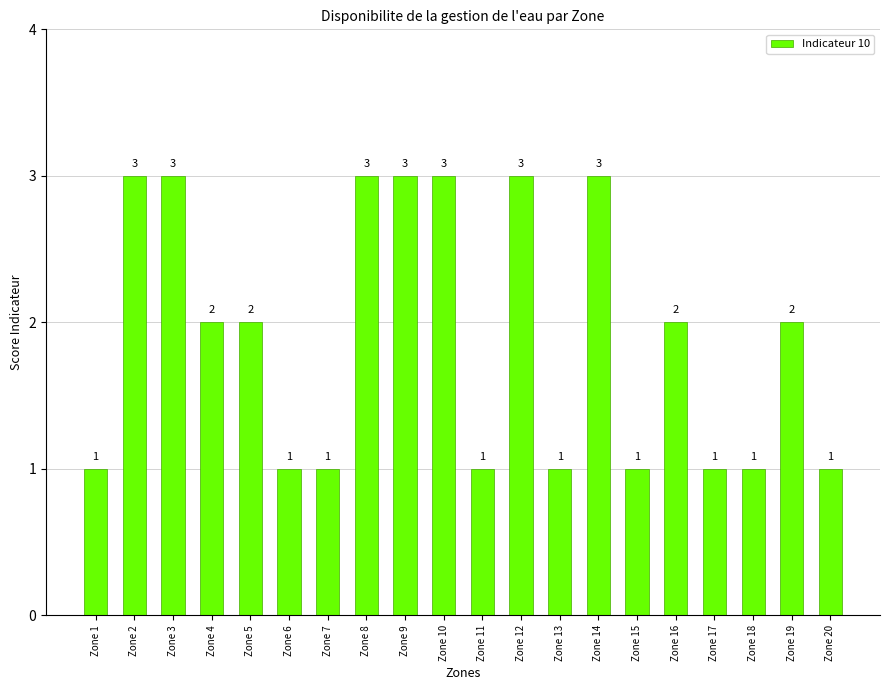

Where does the data first go above 2?

Zone 2